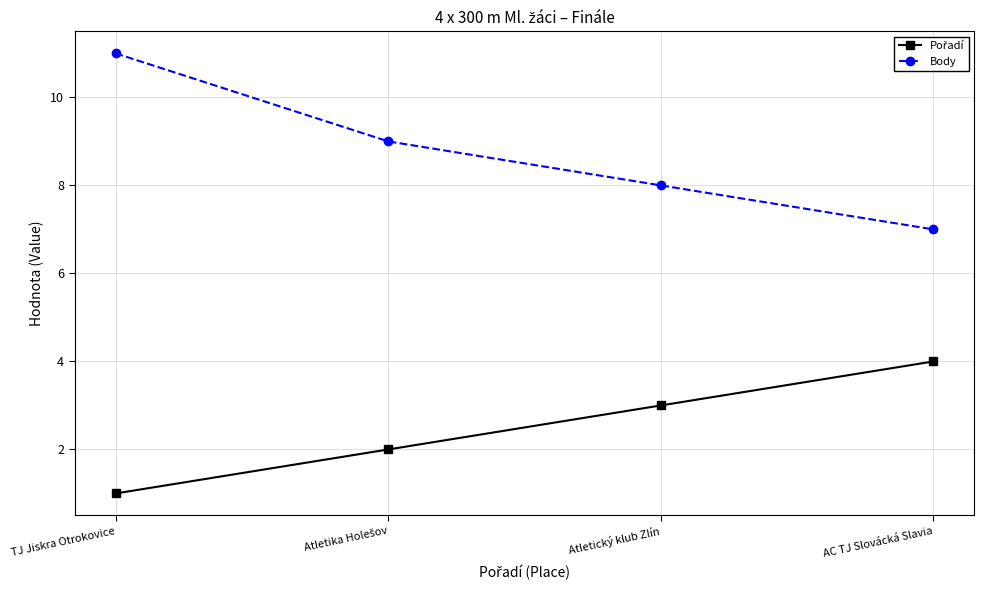

What is the maximum value shown in the chart?

11